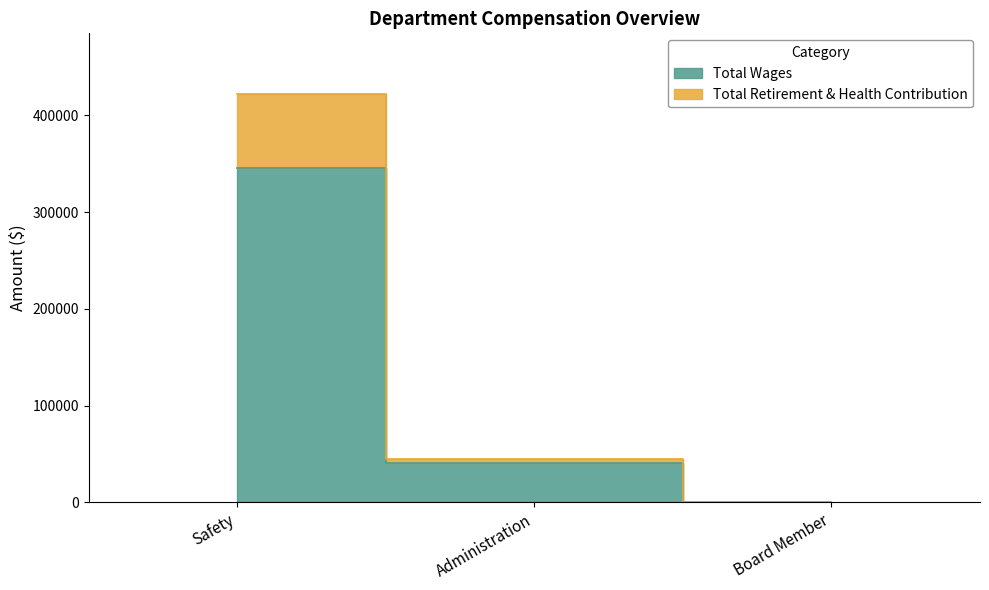

Where is Total Retirement & Health Contribution nearest to the value 210813?

Administration